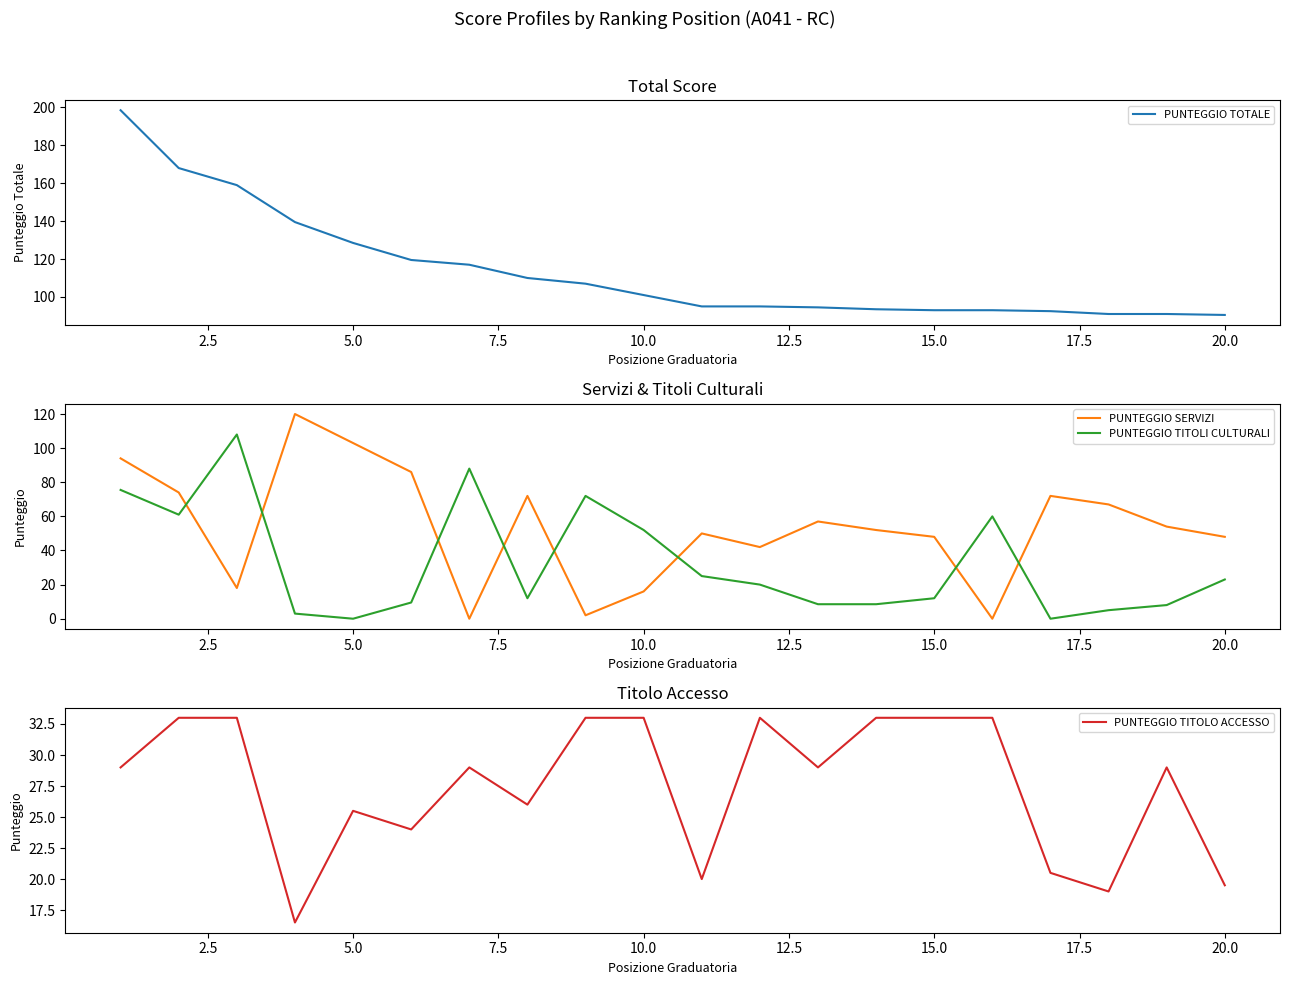

Is it true that PUNTEGGIO SERVIZI equals 8.3 at 5.0?

False